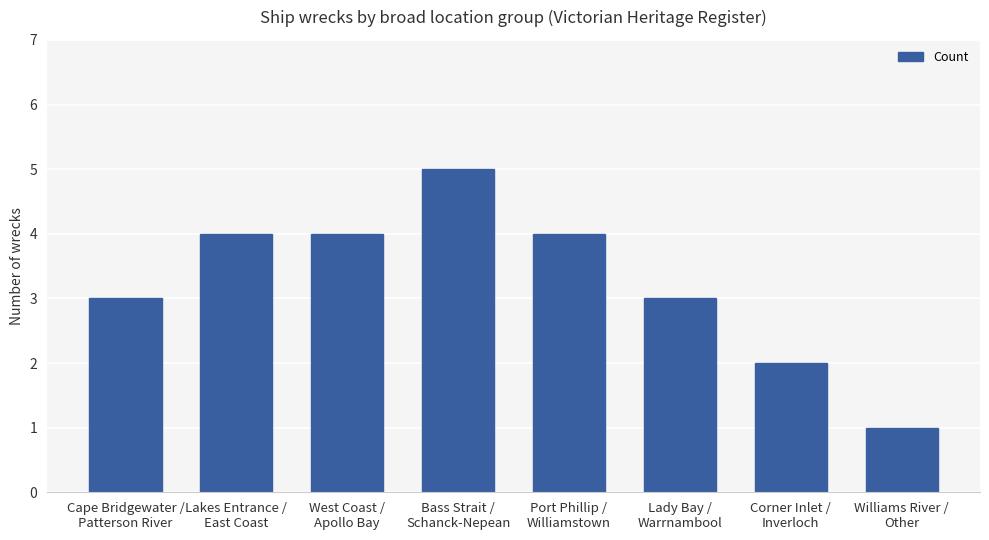

Between Cape Bridgewater /
Patterson River and Williams River /
Other, which is larger?

Cape Bridgewater /
Patterson River